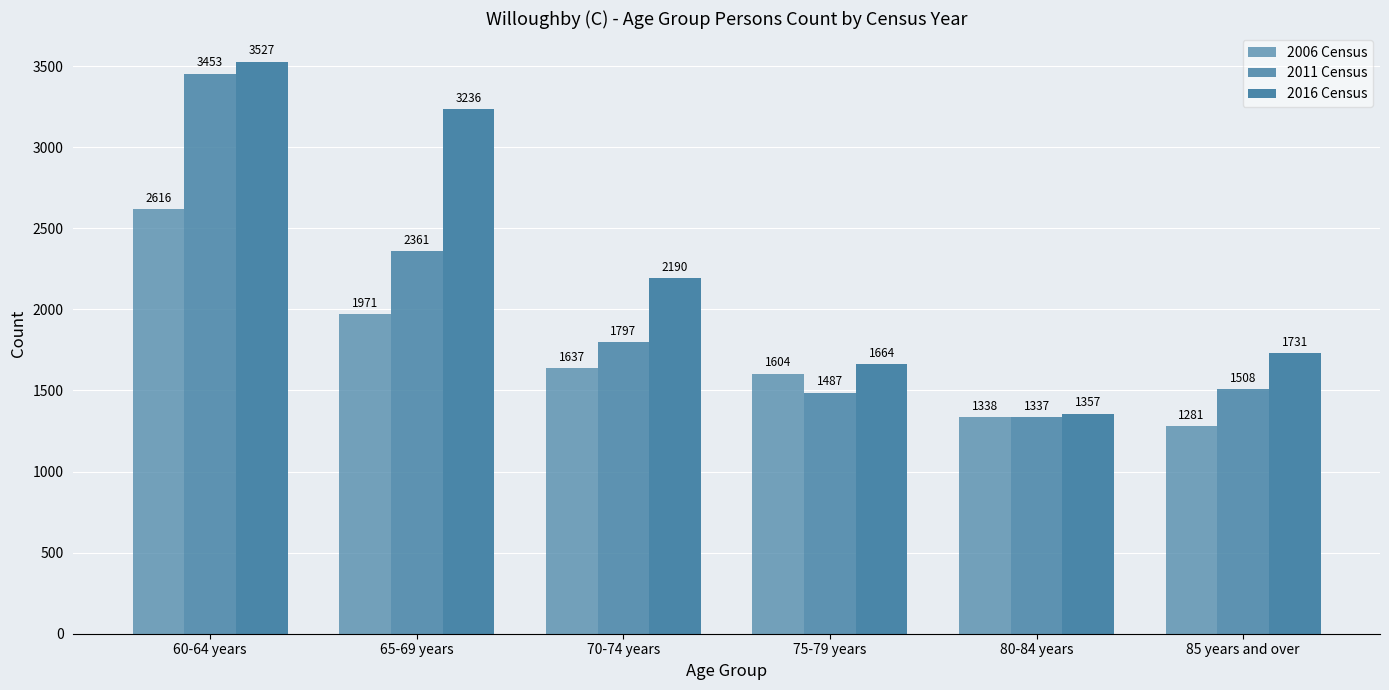

Is the value of 2006 Census at 70-74 years greater than the value of 2016 Census at 60-64 years?

No